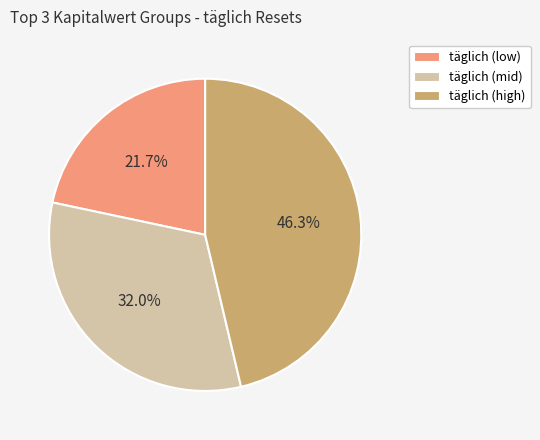

What is the smallest slice in the pie chart?

täglich (low)